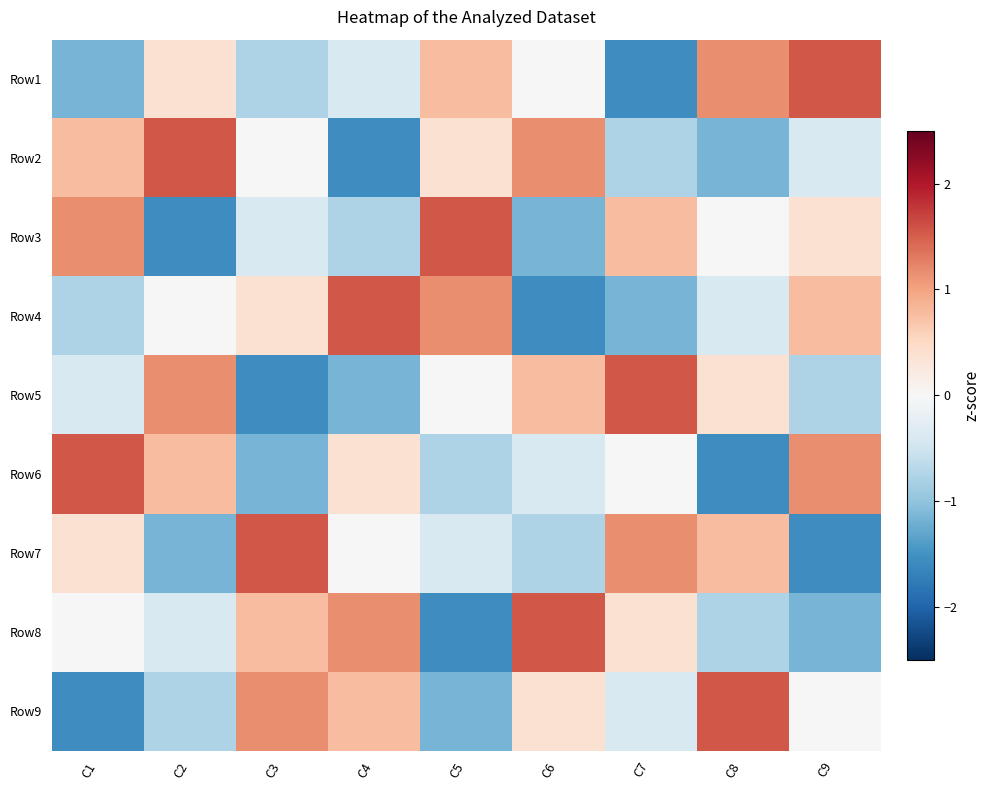

Count the number of categories in the chart.

9